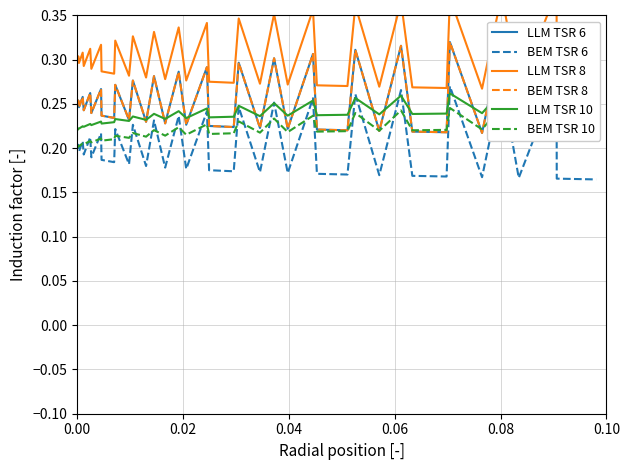

Is the value of BEM TSR 10 at 25 greater than the value of LLM TSR 8 at 25?

No